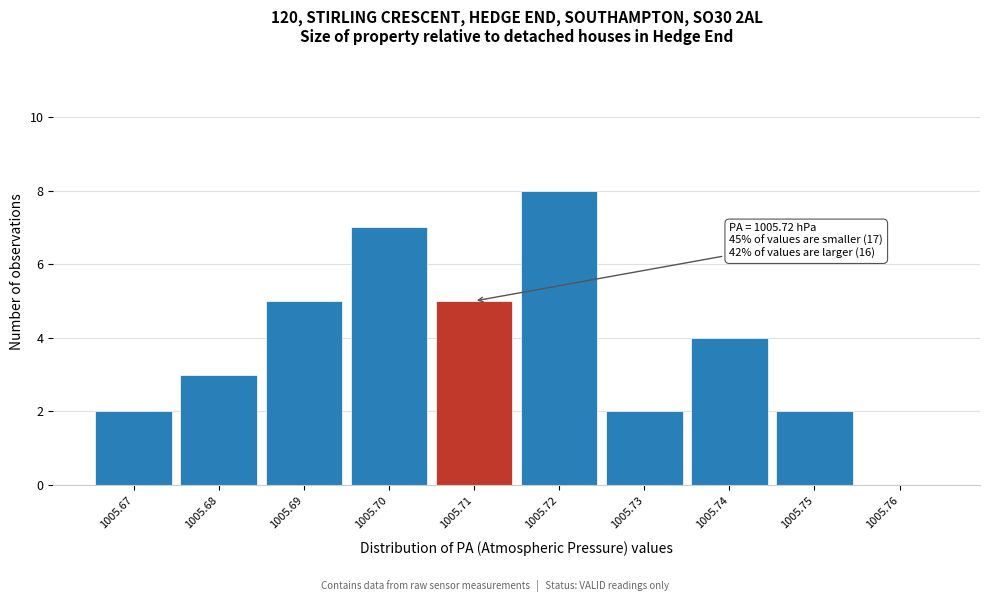

Reading right to left, list all the values displayed in this chart.

1005.76=0	1005.75=2	1005.74=4	1005.73=2	1005.72=8	1005.71=5	1005.70=7	1005.69=5	1005.68=3	1005.67=2